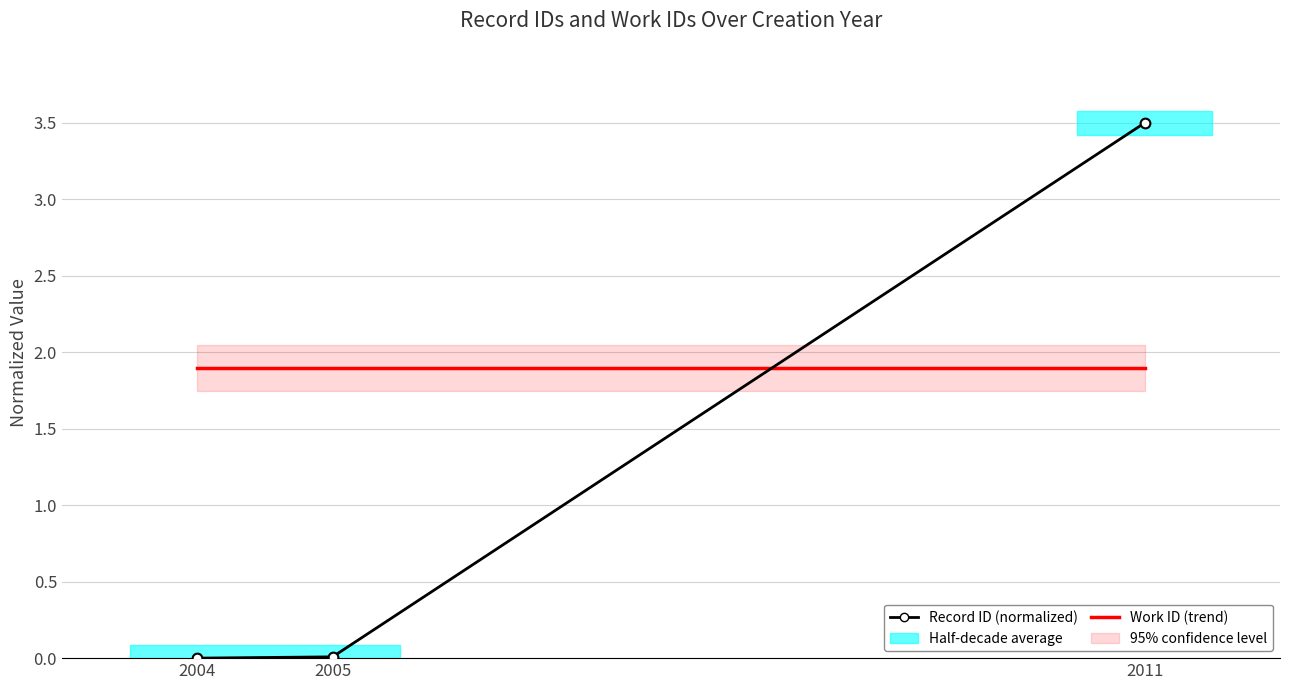

Which has a higher value, 2005 or 2011?

2011